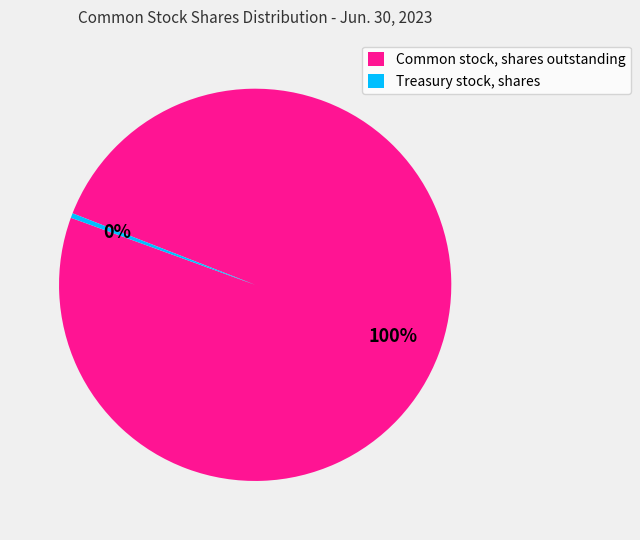

Count the number of slices in the pie.

2